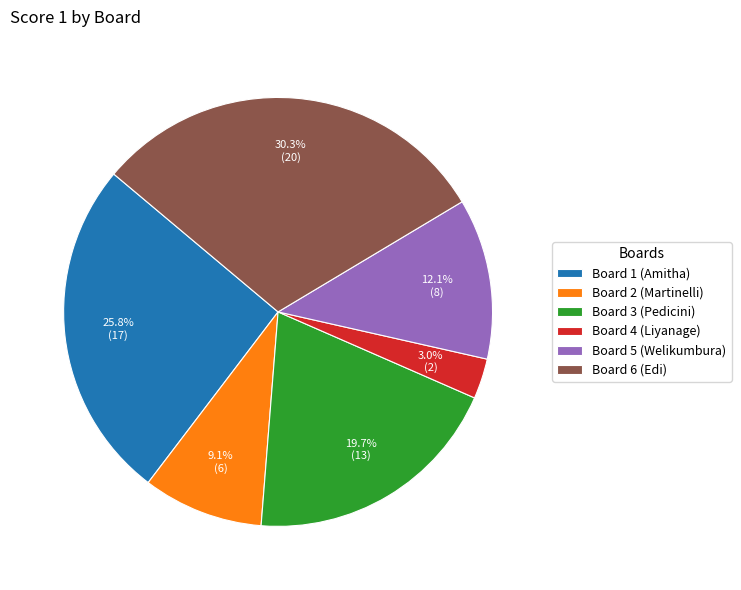

What percentage is the Board 2 (Martinelli) slice, to the nearest percent?

9%